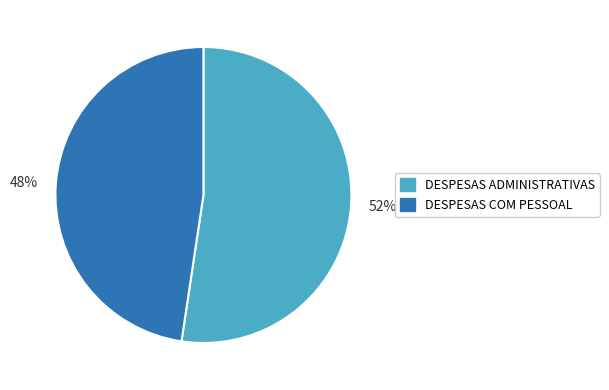

Is the sum of 52% and 48% greater than half?

Yes